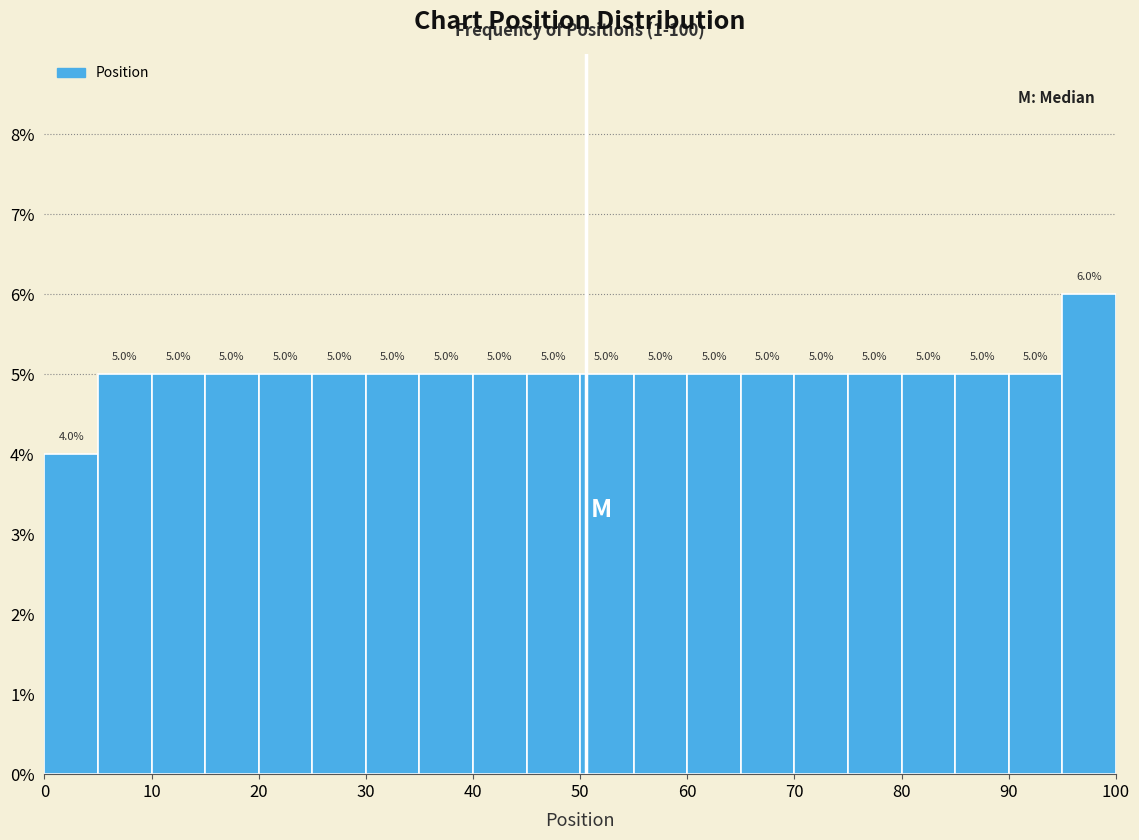

Reading left to right, list every bar in this chart as the range it spans on the x-axis followed by its height.

0 to 5: 4.0
5 to 10: 5.0
10 to 15: 5.0
15 to 20: 5.0
20 to 25: 5.0
25 to 30: 5.0
30 to 35: 5.0
35 to 40: 5.0
40 to 45: 5.0
45 to 50: 5.0
50 to 55: 5.0
55 to 60: 5.0
60 to 65: 5.0
65 to 70: 5.0
70 to 75: 5.0
75 to 80: 5.0
80 to 85: 5.0
85 to 90: 5.0
90 to 95: 5.0
95 to 100: 6.0